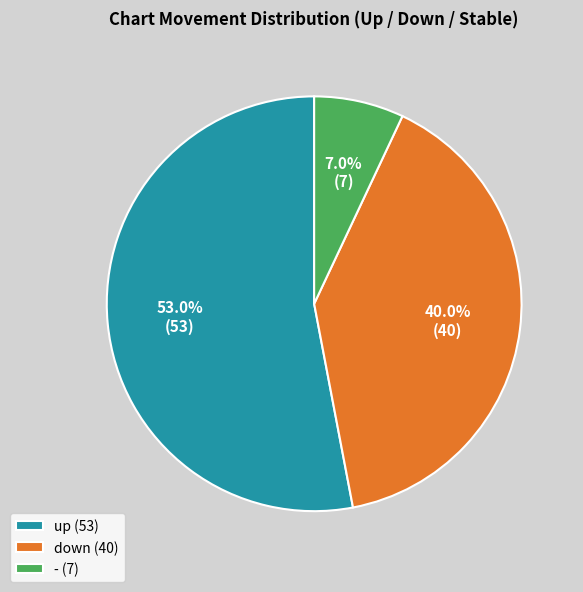

What portion of the pie excludes -?

93.0%